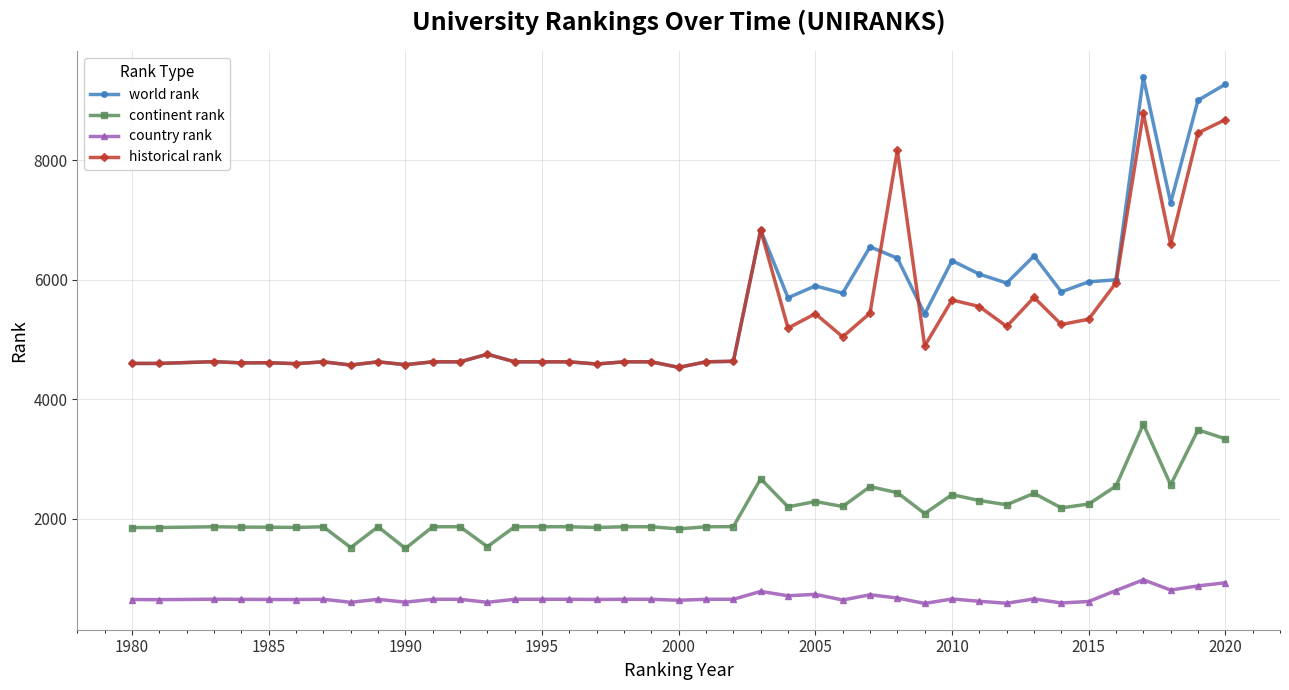

True or false: world rank has more than 0 interior local peaks.

True